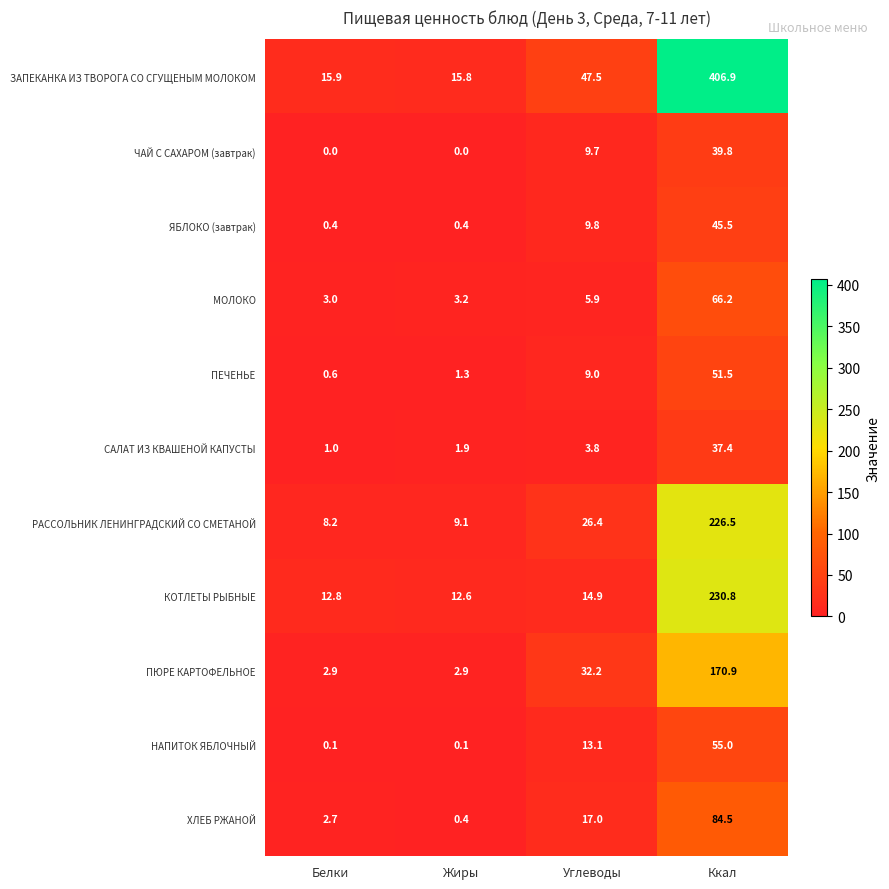

List the series in order of their peak value, lowest first.

САЛАТ ИЗ КВАШЕНОЙ КАПУСТЫ, ЧАЙ С САХАРОМ (завтрак), ЯБЛОКО (завтрак), ПЕЧЕНЬЕ, НАПИТОК ЯБЛОЧНЫЙ, МОЛОКО, ХЛЕБ РЖАНОЙ, ПЮРЕ КАРТОФЕЛЬНОЕ, РАССОЛЬНИК ЛЕНИНГРАДСКИЙ СО СМЕТАНОЙ, КОТЛЕТЫ РЫБНЫЕ, ЗАПЕКАНКА ИЗ ТВОРОГА СО СГУЩЕНЫМ МОЛОКОМ